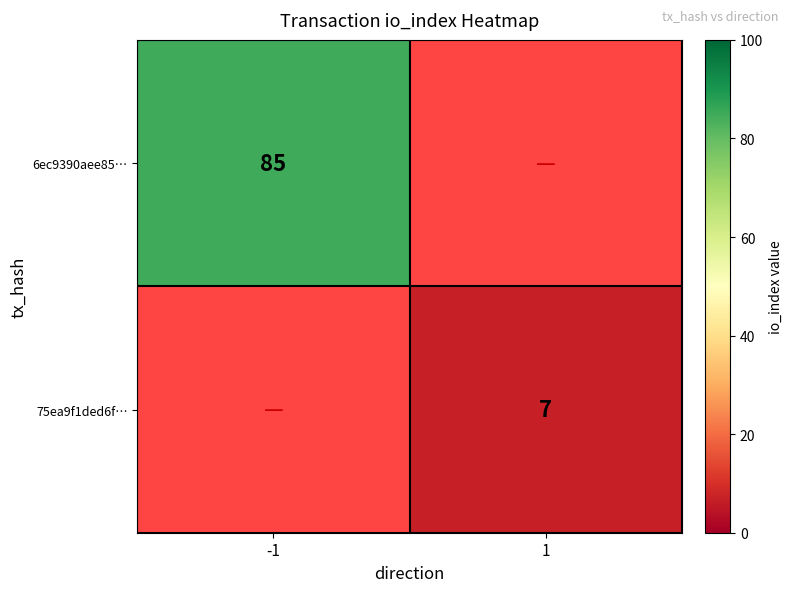

The value of 6ec9390aee85… at -1 is 85. True or false?

True